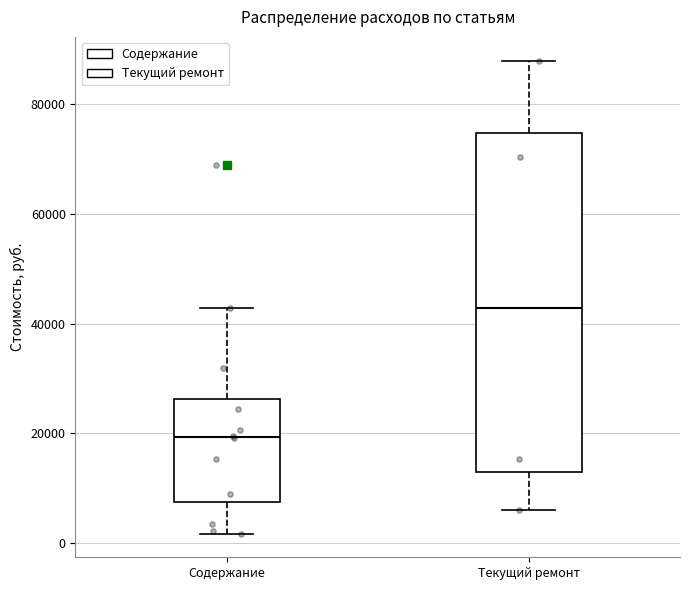

Comparing the boxes themselves (not the whiskers), which one is the tallest?

Текущий ремонт